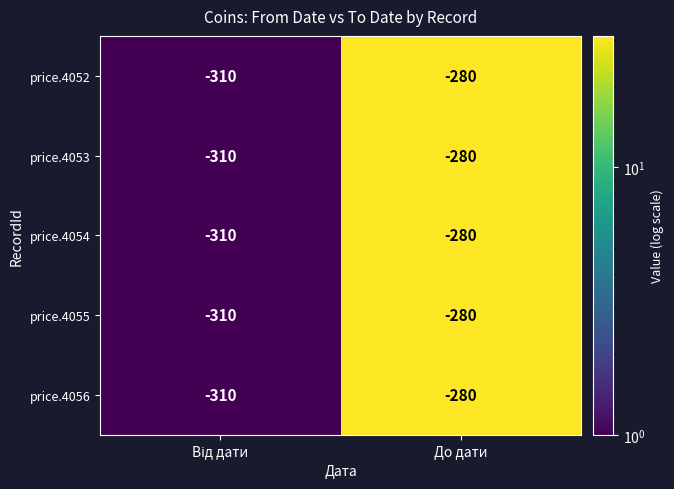

What is the average value of the price.4056 series?

-295